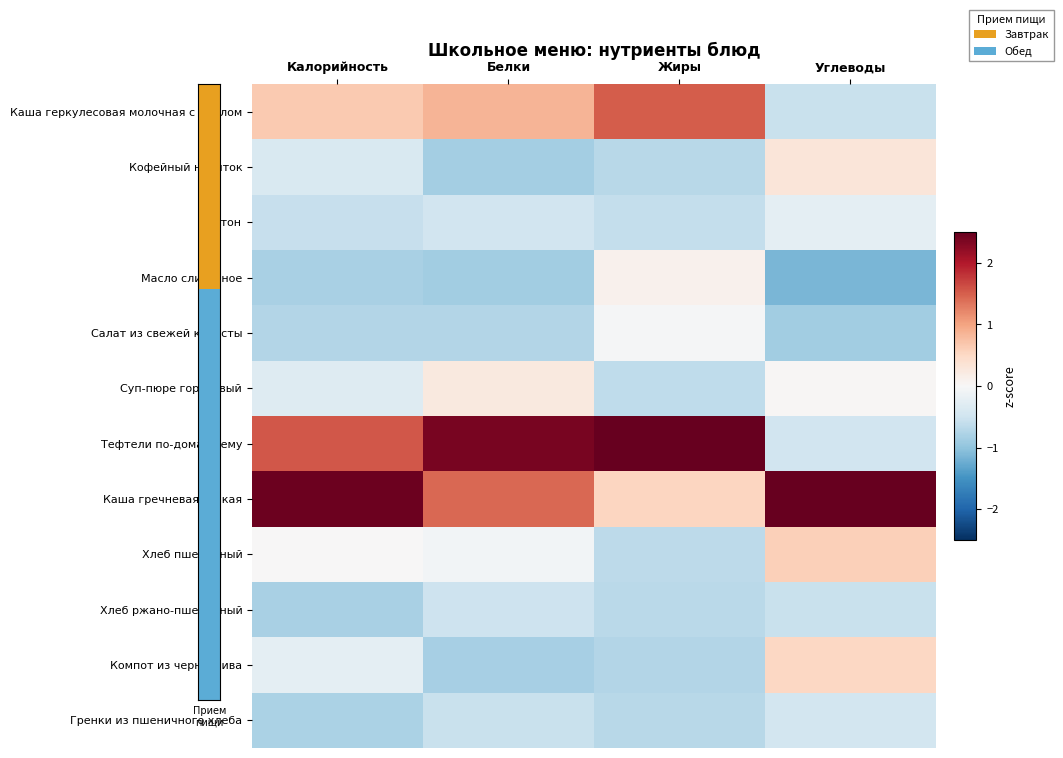

Reading right to left, extract all data points from this chart.

Каша геркулесовая молочная с маслом: Углеводы=-0.6	Жиры=1.5	Белки=0.8	Калорийность=0.7
Кофейный напиток: Углеводы=0.3	Жиры=-0.7	Белки=-0.8	Калорийность=-0.4
Батон: Углеводы=-0.2	Жиры=-0.6	Белки=-0.5	Калорийность=-0.6
Масло сливочное: Углеводы=-1.2	Жиры=0.1	Белки=-0.9	Калорийность=-0.8
Салат из свежей капусты: Углеводы=-0.9	Жиры=-0.0	Белки=-0.7	Калорийность=-0.7
Суп-пюре гороховый: Углеводы=0.0	Жиры=-0.6	Белки=0.2	Калорийность=-0.3
Тефтели по-домашнему: Углеводы=-0.5	Жиры=2.5	Белки=2.4	Калорийность=1.5
Каша гречневая вязкая: Углеводы=2.8	Жиры=0.5	Белки=1.4	Калорийность=2.5
Хлеб пшеничный: Углеводы=0.6	Жиры=-0.6	Белки=-0.1	Калорийность=0.0
Хлеб ржано-пшеничный: Углеводы=-0.5	Жиры=-0.7	Белки=-0.5	Калорийность=-0.8
Компот из чернослива: Углеводы=0.5	Жиры=-0.7	Белки=-0.8	Калорийность=-0.2
Гренки из пшеничного хлеба: Углеводы=-0.5	Жиры=-0.7	Белки=-0.6	Калорийность=-0.8